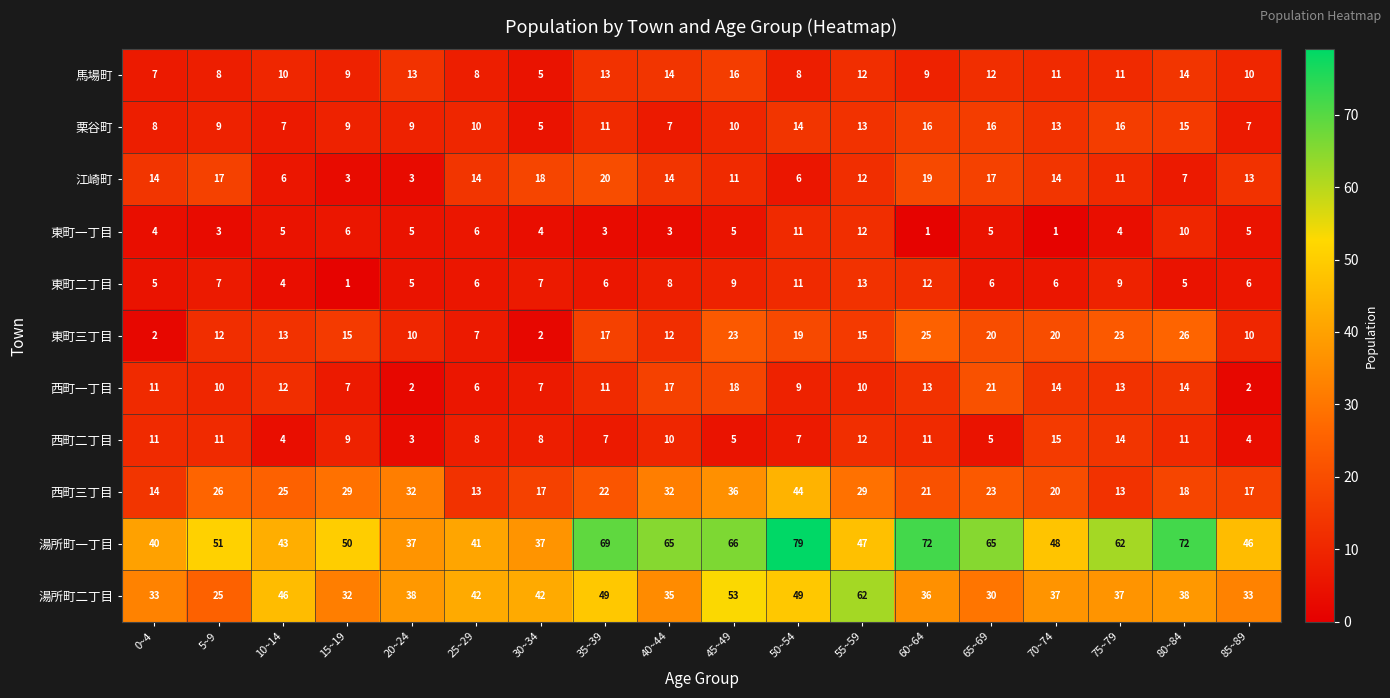

Which series has the widest spread of values?

湯所町一丁目